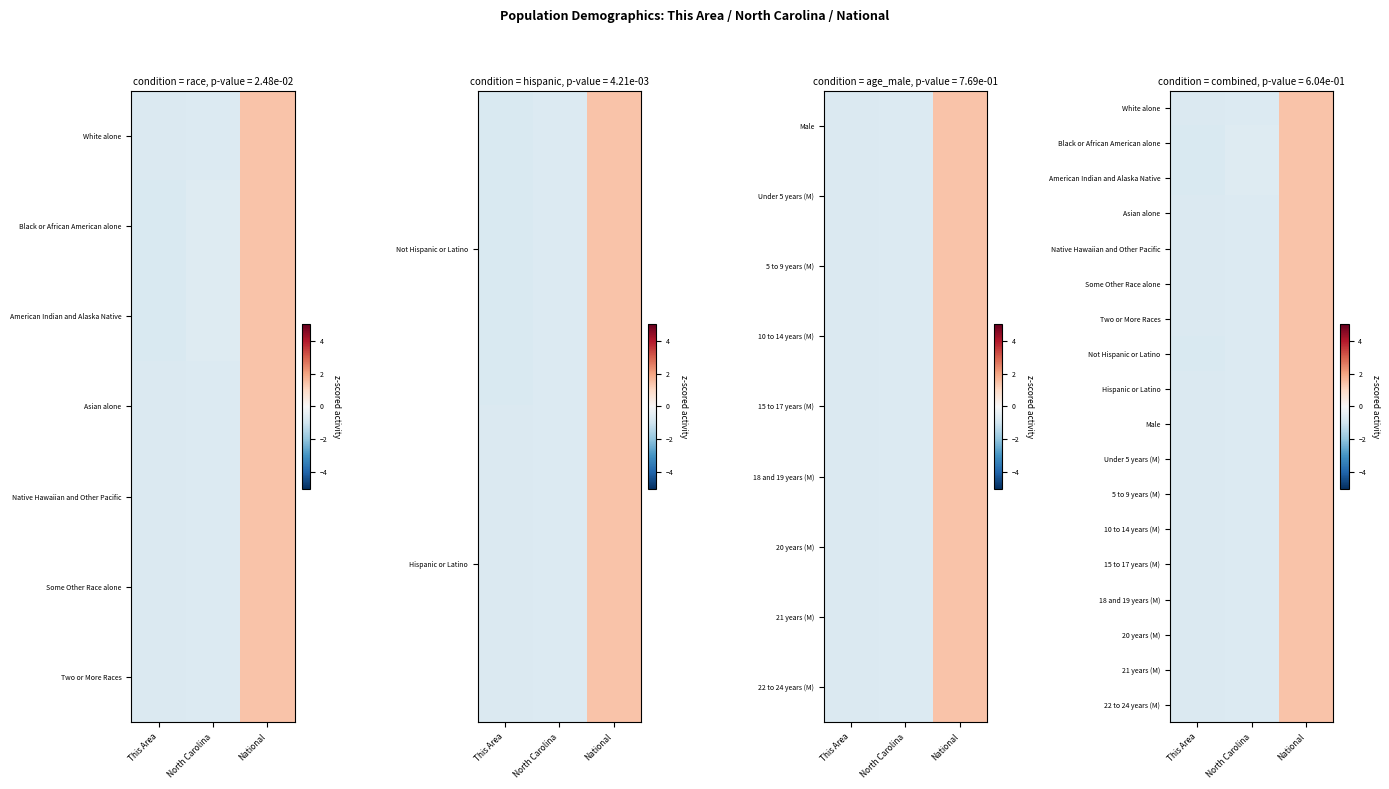

At which category is the sum across all series the highest?

National